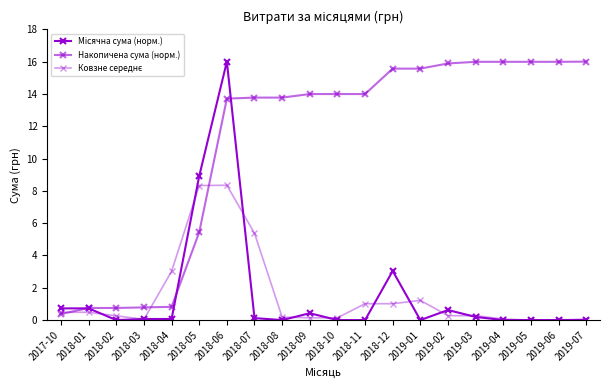

Where is Місячна сума (норм.) nearest to the value 8?

2018-05